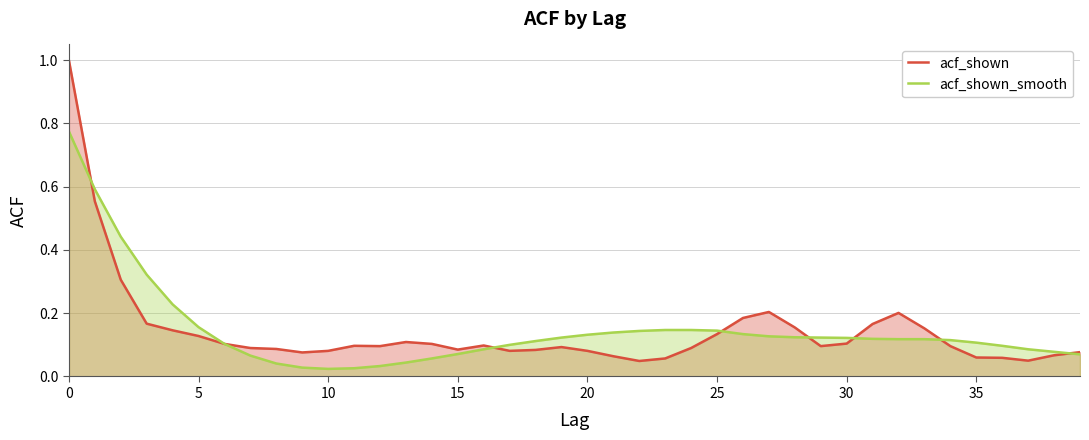

The acf_shown_smooth series shows 0.8 at 0. True or false?

True